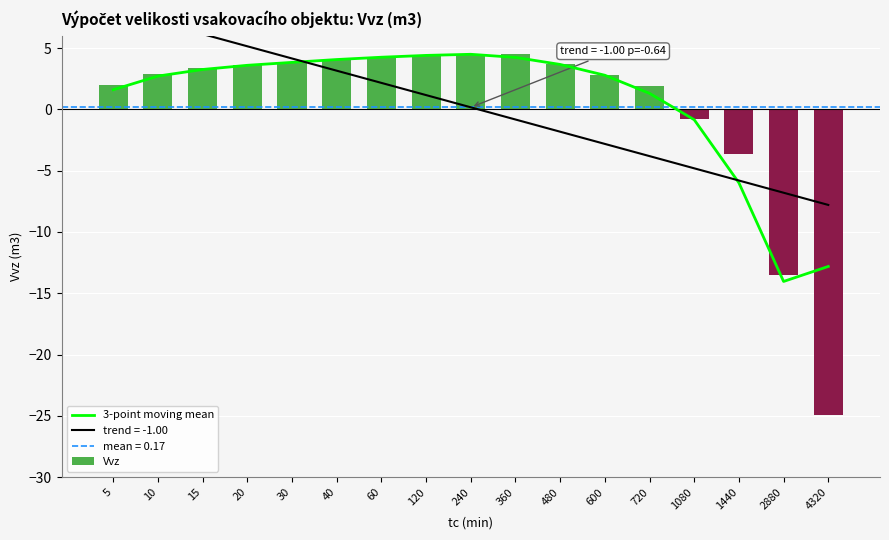

Which series has the widest spread of values?

Vvz